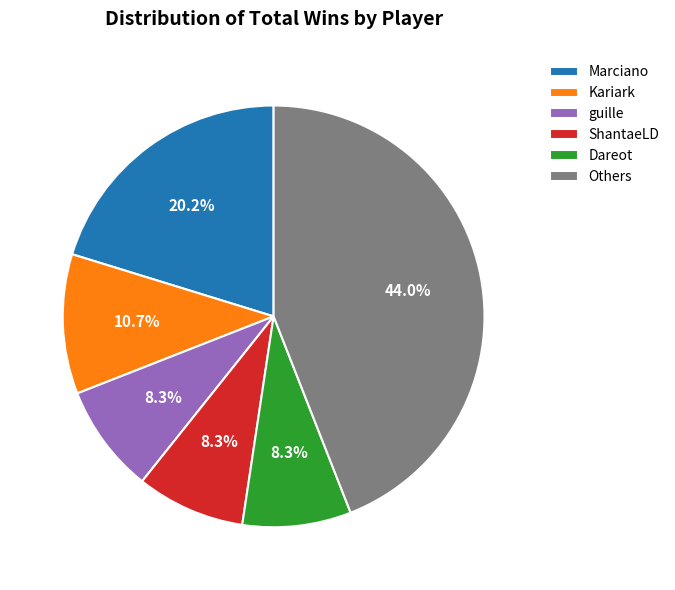

Which category has the biggest portion of the pie?

Others